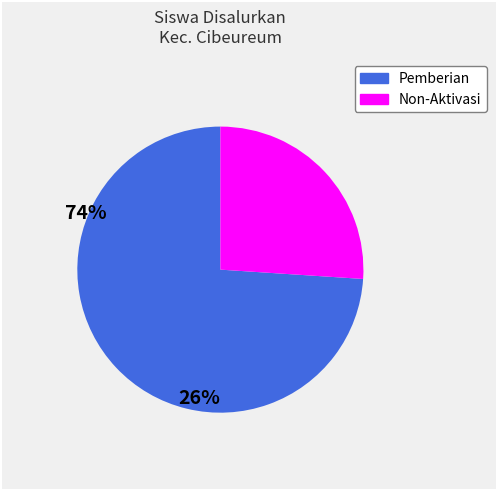

Does any single category account for the majority?

Yes